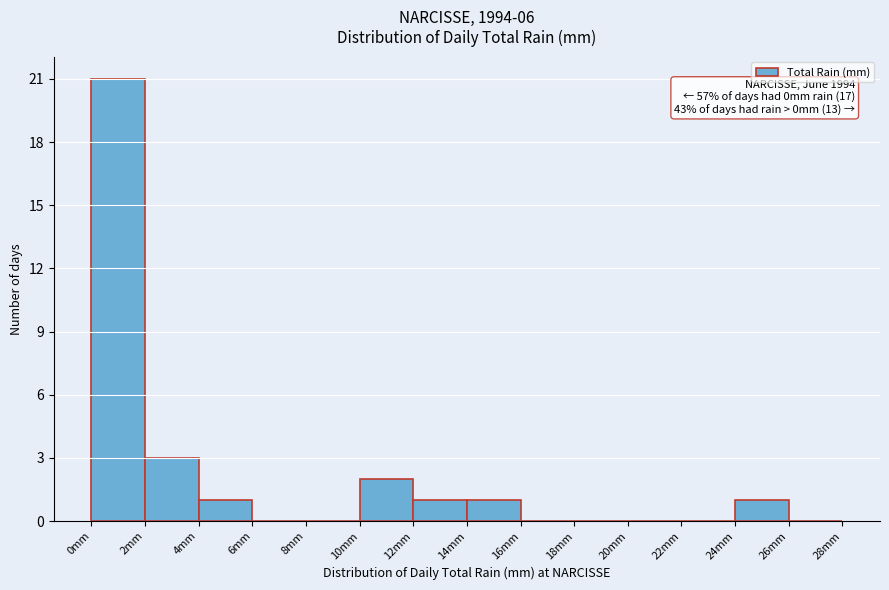

Over which range of the x-axis is the bar tallest?

0 to 2